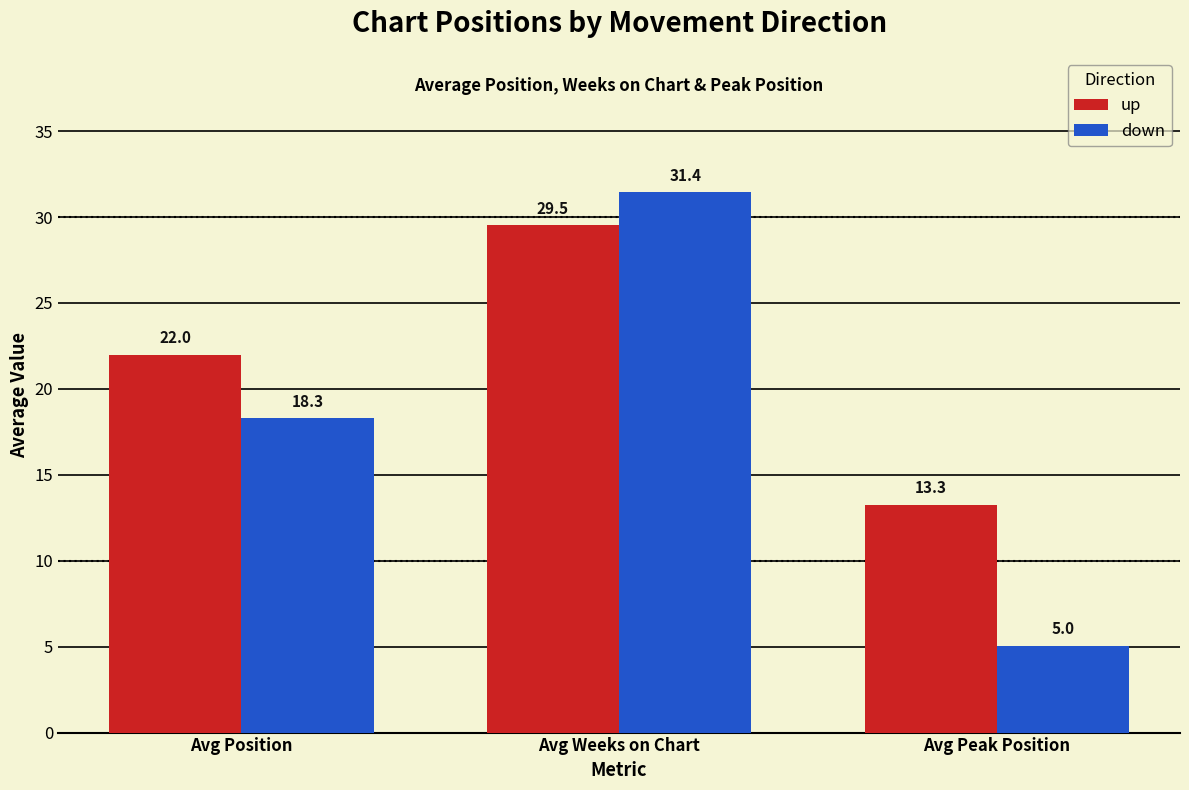

Where does the down series first go above 18?

Avg Position